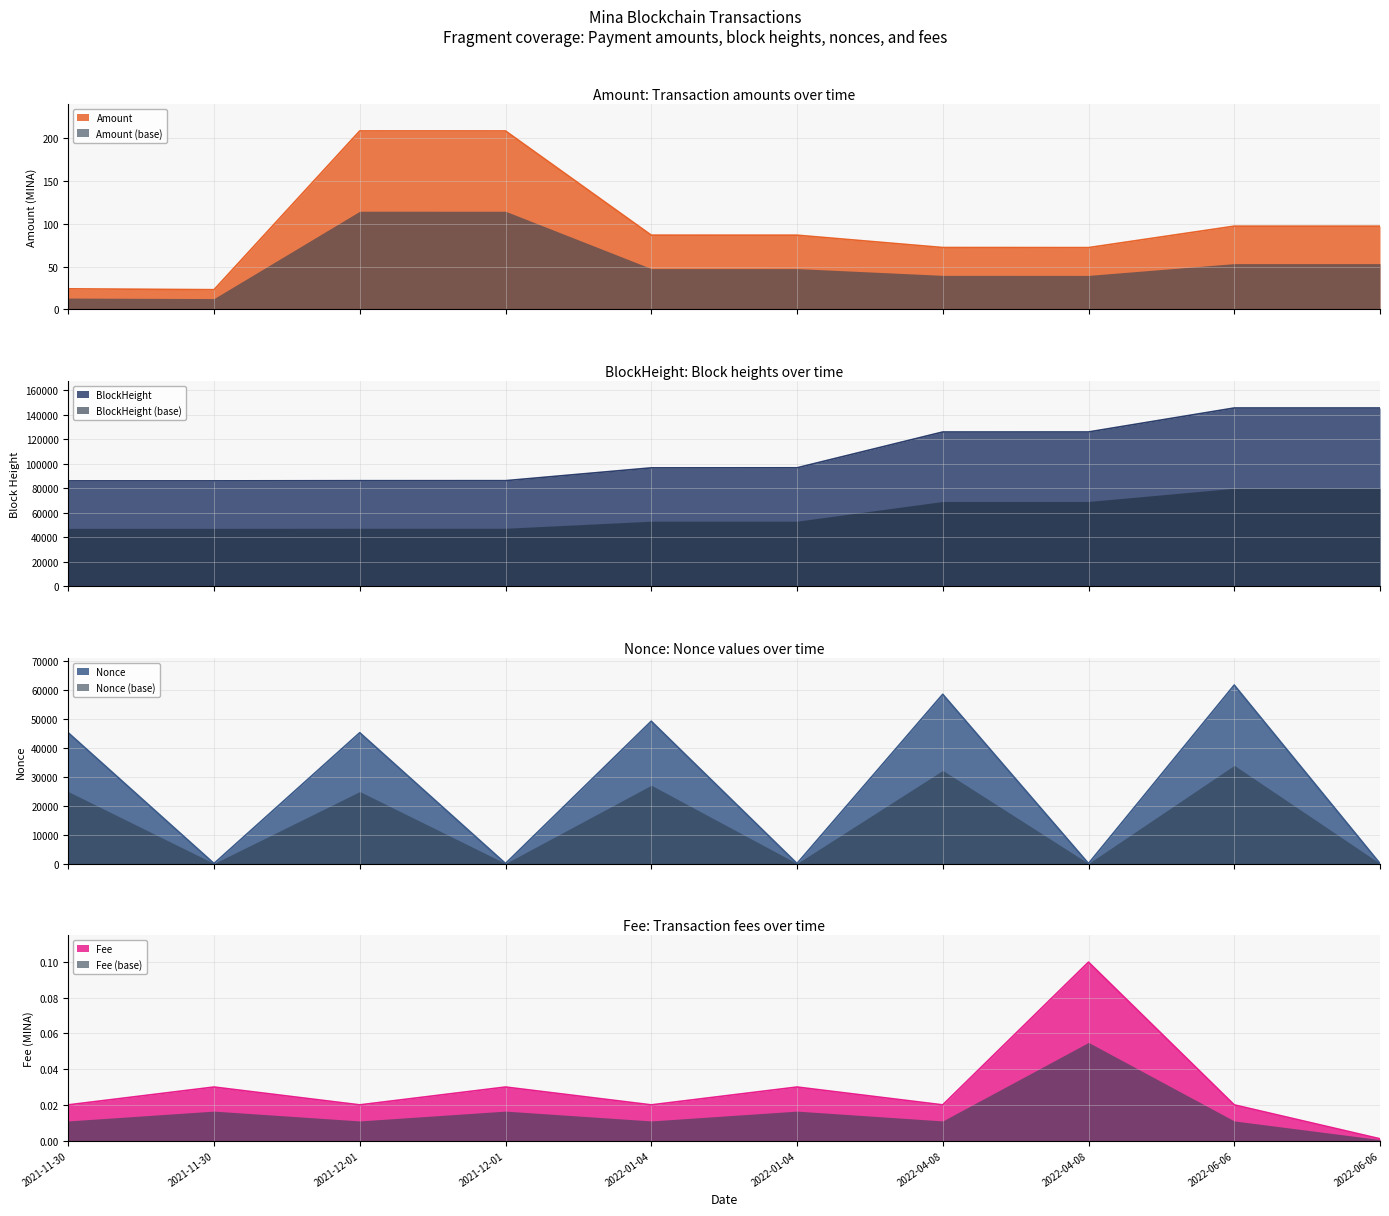

True or false: Amount (base) and Amount intersect in this chart.

False